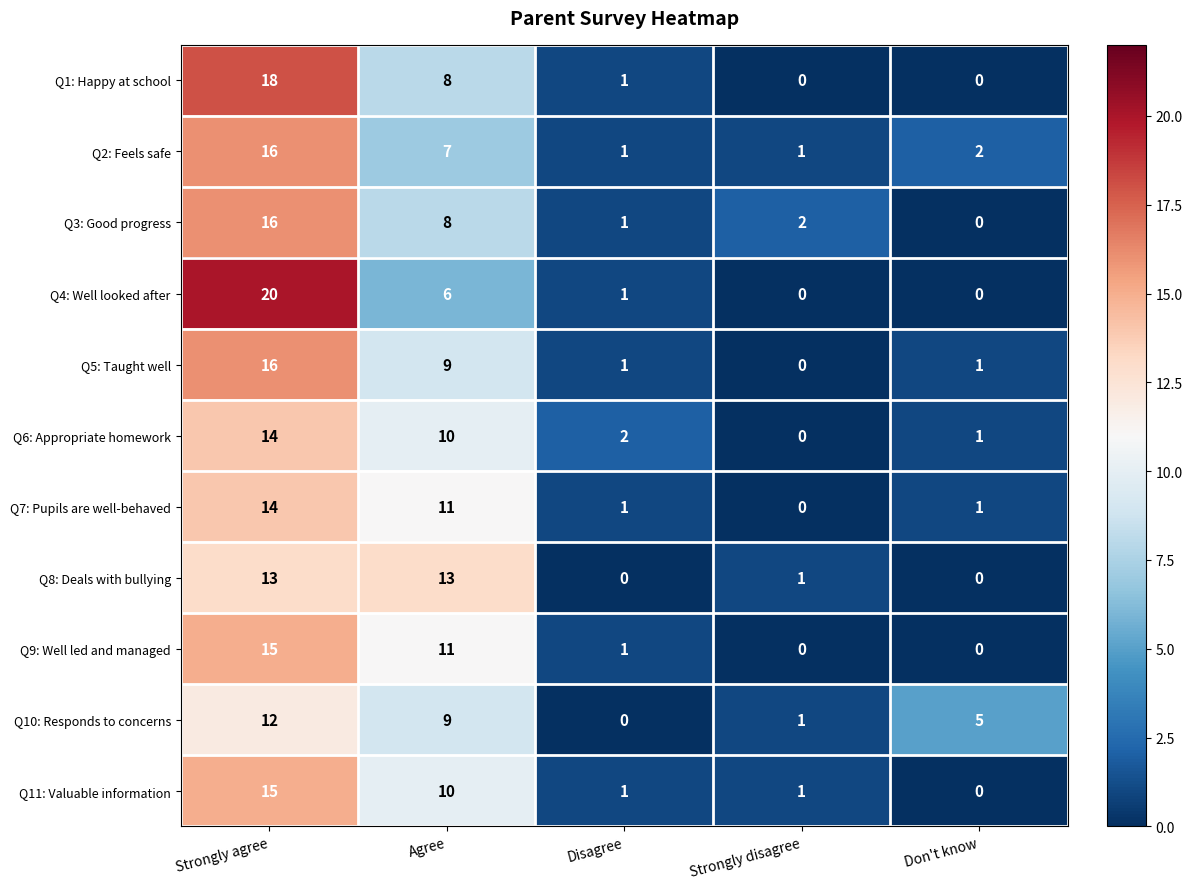

At which category is the sum across all series the highest?

Strongly agree